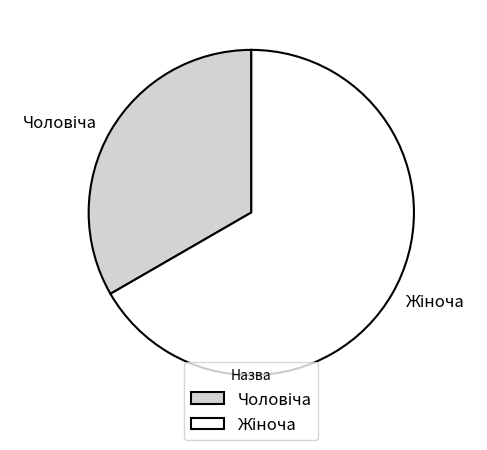

Is there any slice that represents more than half of the pie?

Yes